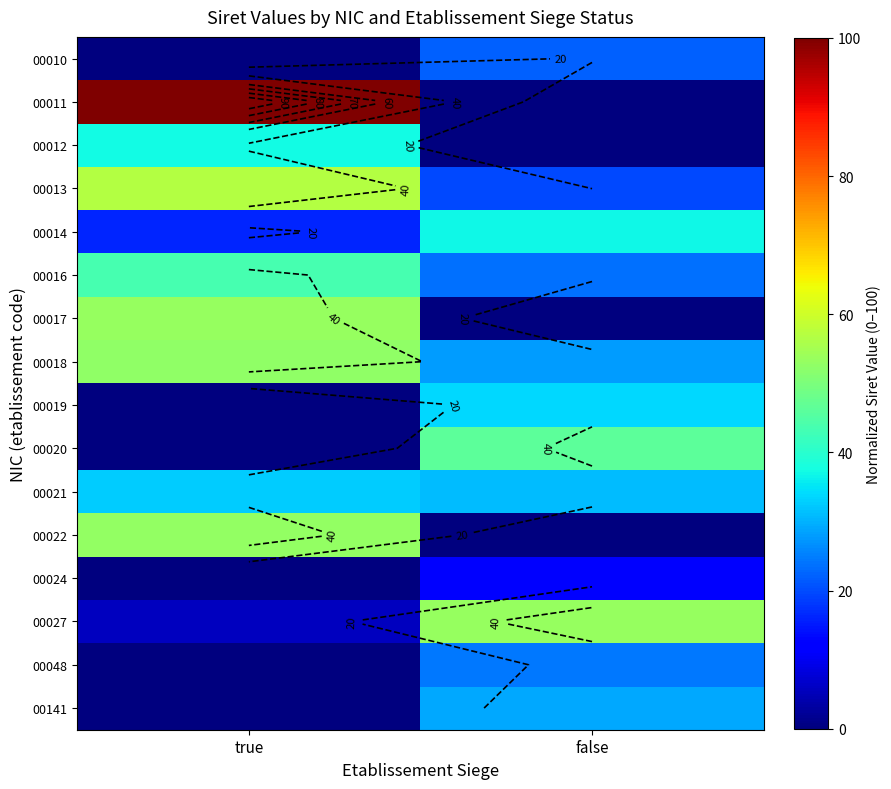

Which label corresponds to the smallest value in the chart?

true